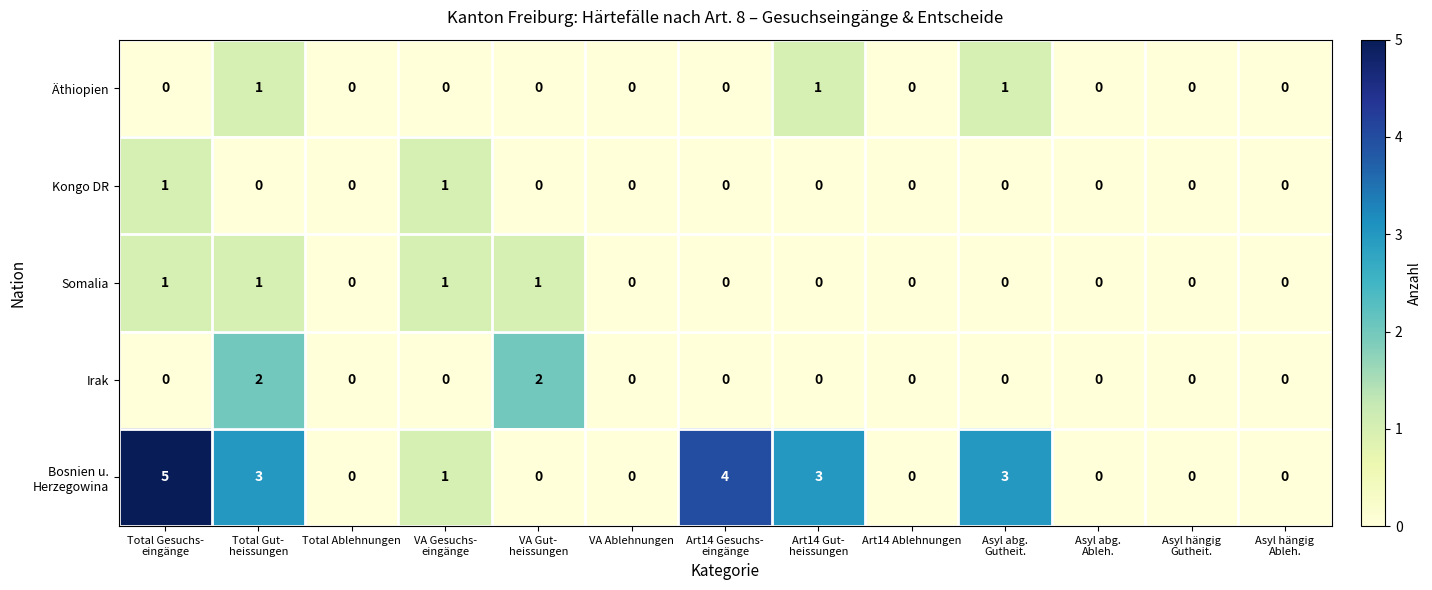

Count the Kongo DR values in the range 0 to 1.

13